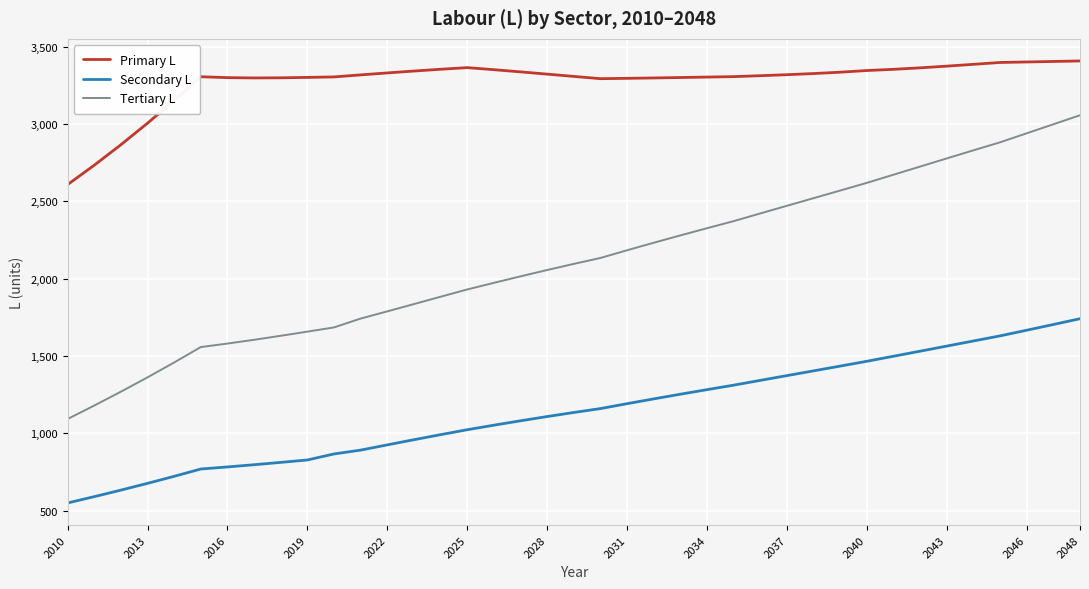

What is the difference between the maximum and minimum values in the Primary L series?

799.5